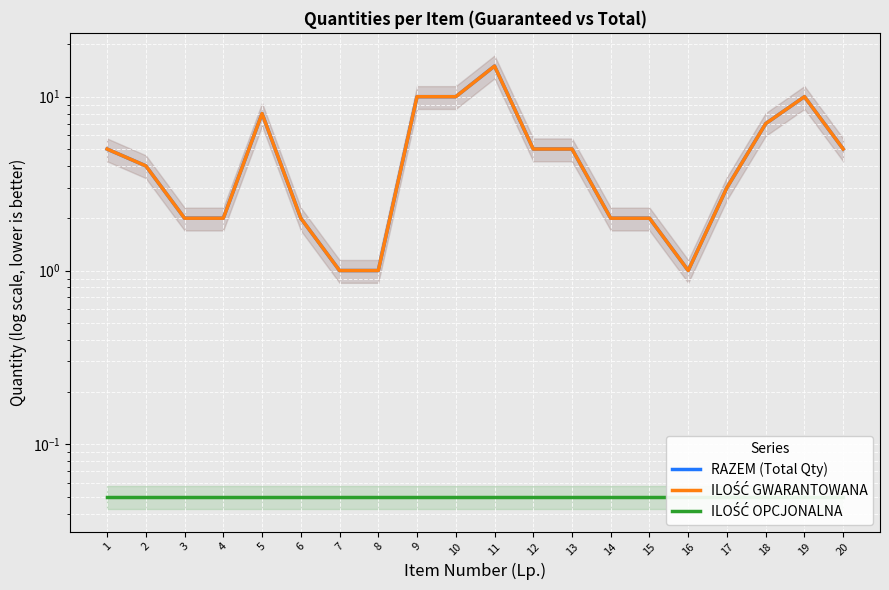

Which series changed the most between 9 and 12?

RAZEM (Total Qty)